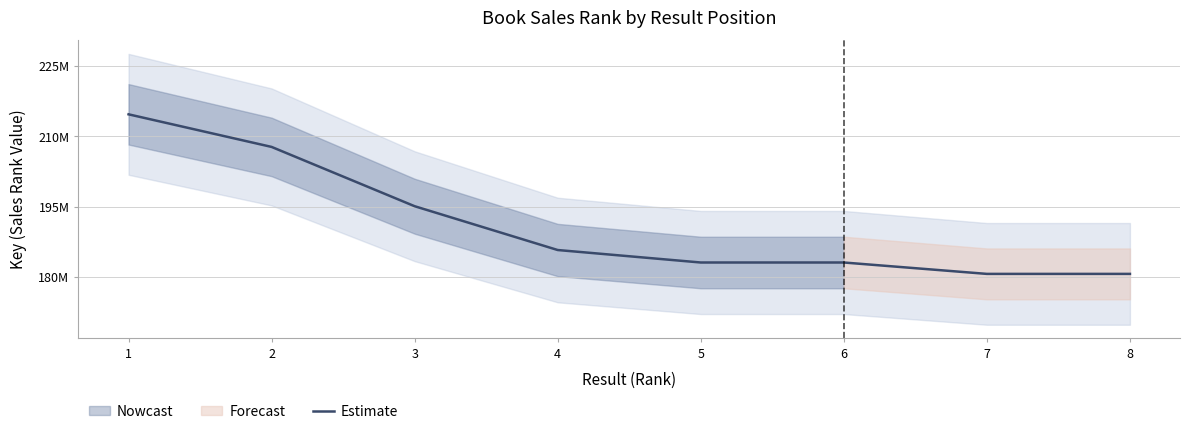

What is the difference between the maximum and minimum values?

34006990